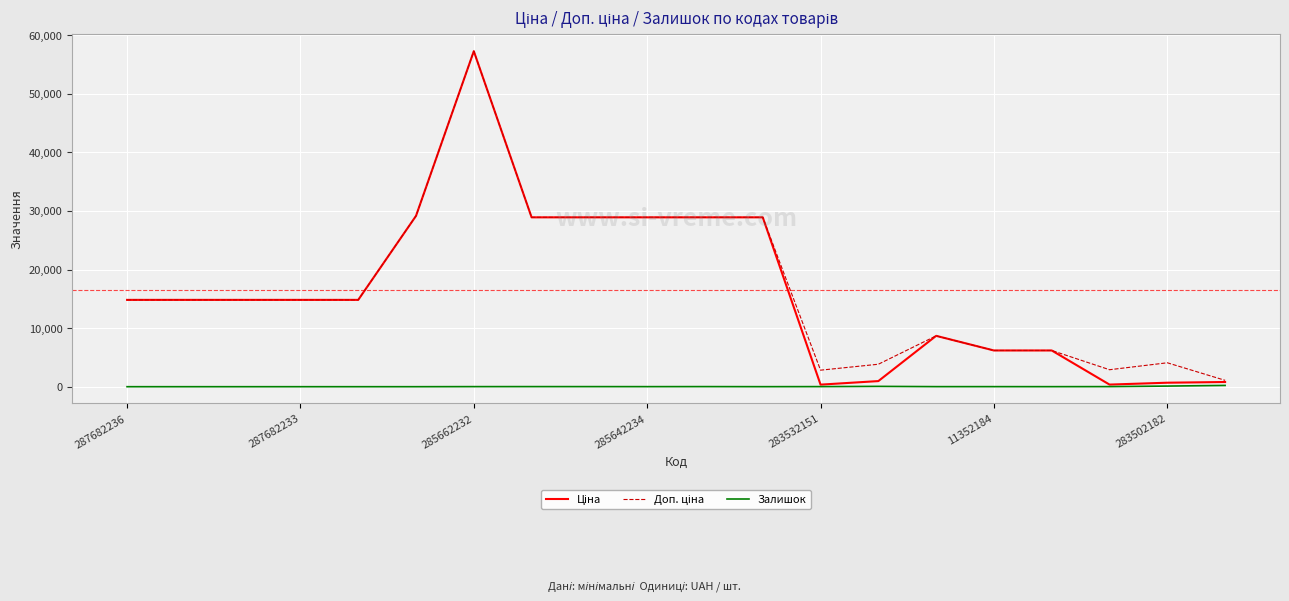

What is the maximum value shown in the chart?

57258.0